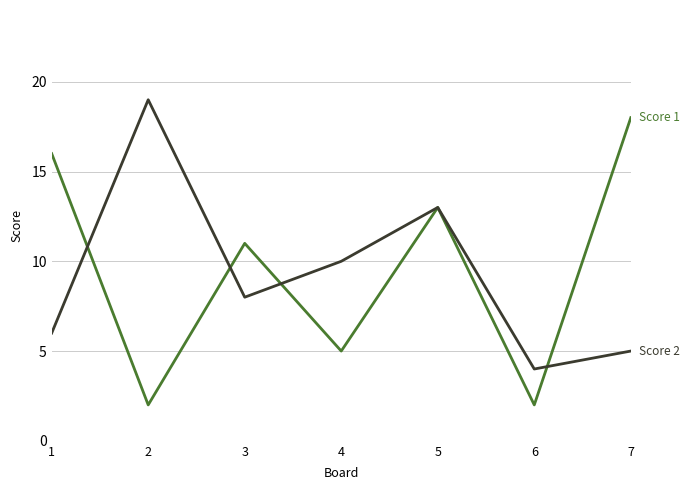

Count the number of data series in this chart.

2